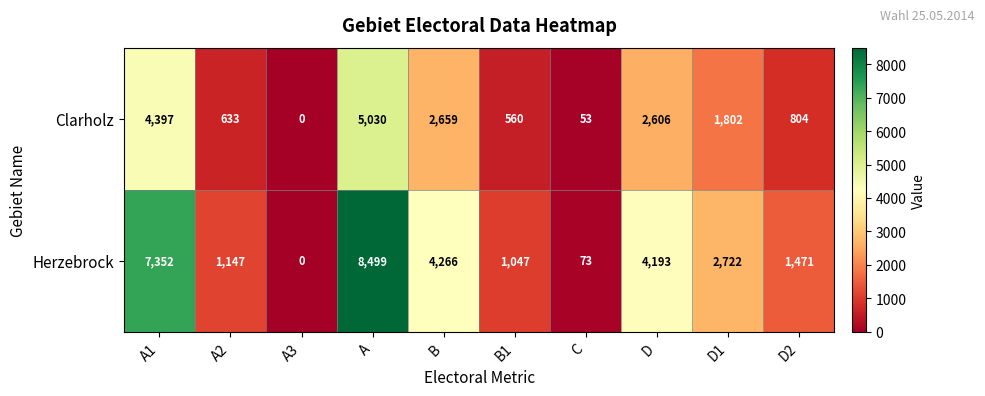

List the series in order of their peak value, lowest first.

Clarholz, Herzebrock